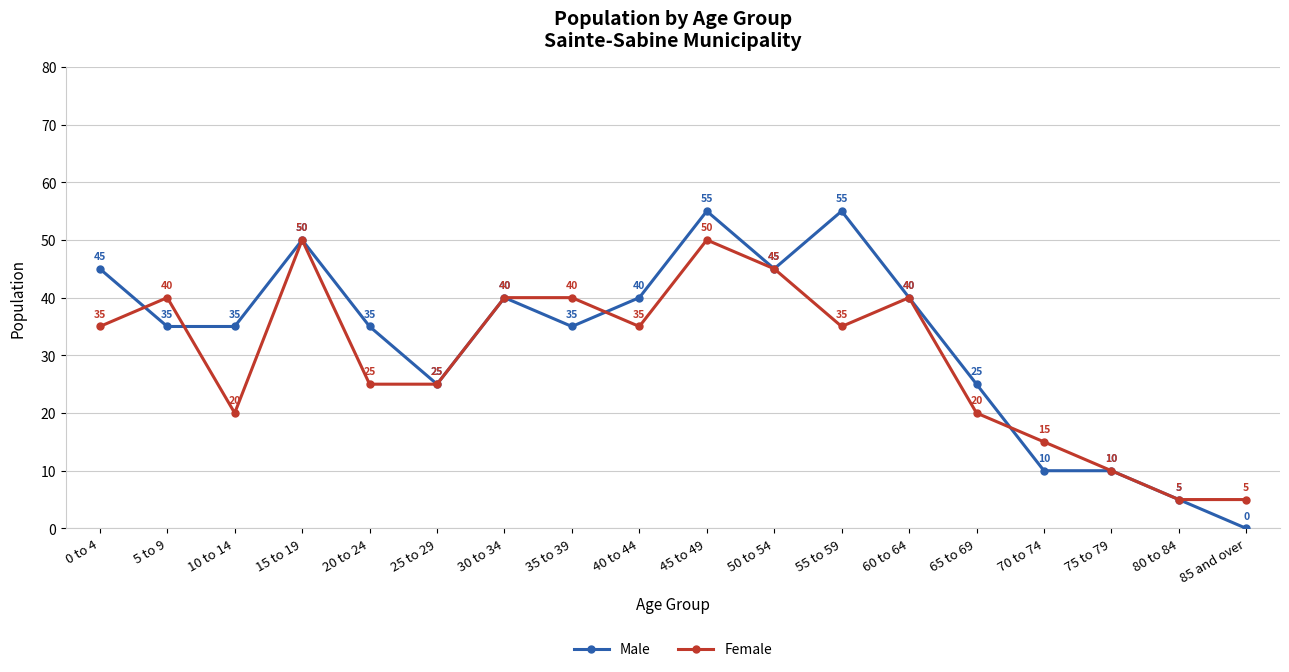

Where do Male and Female first cross each other?

0 to 4 and 5 to 9